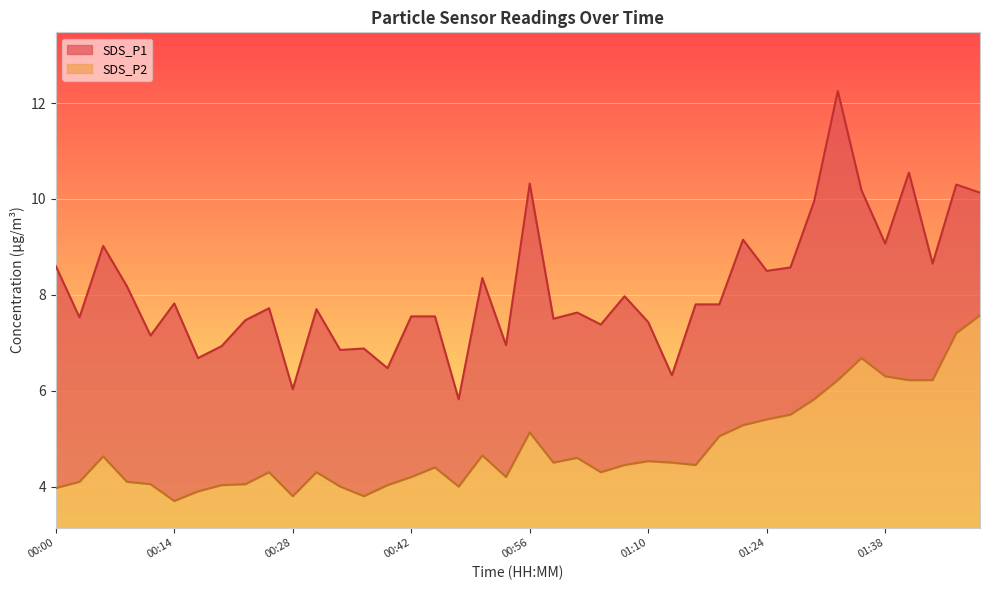

Rank the categories by SDS_P1 value from highest to lowest.

01:32, 01:41, 00:56, 01:46, 01:35, 01:49, 01:30, 01:21, 01:38, 00:06, 01:44, 00:00, 01:27, 01:24, 00:51, 00:09, 01:07, 00:14, 01:16, 01:18, 00:26, 00:31, 01:02, 00:42, 00:45, 00:02, 00:59, 00:23, 01:10, 01:05, 00:12, 00:53, 00:20, 00:37, 00:34, 00:17, 00:39, 01:13, 00:28, 00:48